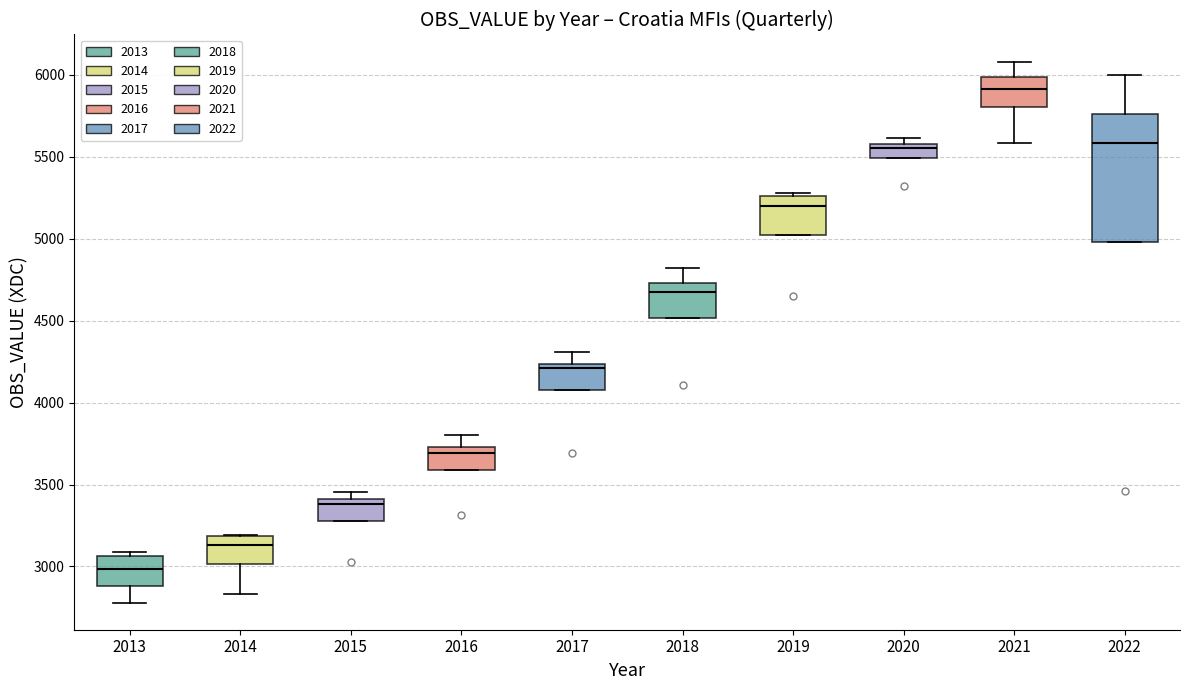

Reading left to right, read every box against the y-axis: the position of its median line, the range the box covers, and the ends of its whiskers. The values are not printed on the chart, so give them approximately, as read against the axis.

2013: median 3000, box 2900 to 3050, whiskers 2800 to 3100
2014: median 3150, box 3000 to 3200, whiskers 2850 to 3200
2015: median 3400 (just below the box's upper edge), box 3300 to 3400, whiskers 3300 to 3450
2016: median 3700, box 3600 to 3750, whiskers 3600 to 3800
2017: median 4200, box 4100 to 4250, whiskers 4100 to 4300
2018: median 4650, box 4500 to 4750, whiskers 4500 to 4800
2019: median 5200, box 5000 to 5250, whiskers 5000 to 5300
2020: median 5550 (just below the box's upper edge), box 5500 to 5550, whiskers 5500 to 5600
2021: median 5900, box 5800 to 6000, whiskers 5600 to 6100
2022: median 5600, box 5000 to 5750, whiskers 5000 to 6000